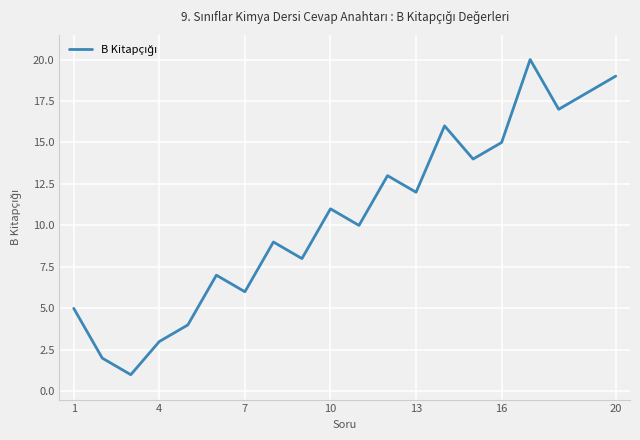

What is the difference between the maximum and minimum values?

19